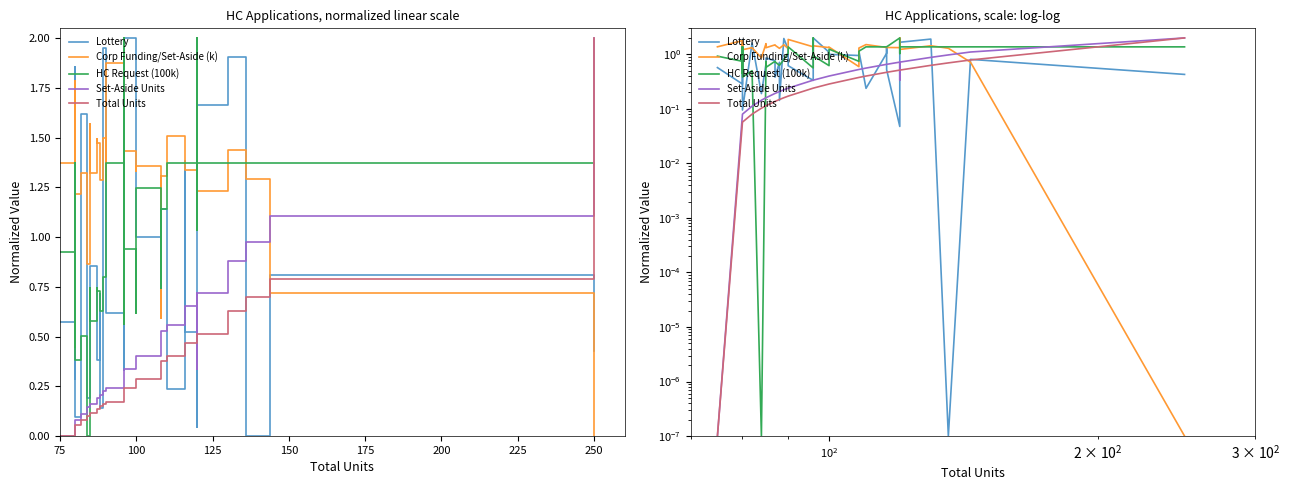

Reading right to left, extract all data points from this chart.

Lottery: 0.4	0.8	0.0	1.9	1.7	1.7	0.5	0.0	0.5	1.4	1.0	0.2	1.1	1.0	1.0	1.1	2.0	1.5	1.2	0.3	0.6	1.2	2.0	0.1	0.7	0.4	0.8	0.9	0.7	0.2	1.6	0.1	1.4	1.9	1.5	0.9	1.6	1.3	0.3	0.6
Corp Funding/Set-Aside (k): 0.0	0.7	1.3	1.4	1.2	1.3	2.0	1.3	1.3	1.3	1.3	1.5	1.3	0.6	1.4	1.3	1.4	1.1	0.9	1.4	1.9	1.3	1.5	1.3	1.3	1.5	1.5	1.3	1.6	0.9	1.3	1.2	0.9	1.6	1.6	1.3	1.6	1.6	1.8	1.4
HC Request (100k): 1.4	1.4	1.4	1.4	1.4	1.0	1.4	2.0	1.4	1.4	1.4	1.4	1.1	0.7	1.2	0.6	0.9	2.0	0.7	0.6	1.4	1.1	0.8	0.6	0.6	0.7	0.7	0.6	0.7	0.0	0.5	0.4	0.7	1.4	1.4	0.4	1.3	1.4	0.7	0.9
Set-Aside Units: 2.0	1.1	1.0	0.9	0.7	0.7	0.3	0.7	0.7	0.7	0.7	0.6	0.5	0.5	0.4	0.4	0.3	0.3	0.3	0.3	0.2	0.2	0.2	0.2	0.2	0.2	0.2	0.2	0.2	0.1	0.1	0.1	0.1	0.1	0.1	0.1	0.1	0.1	0.1	0.0
Total Units: 2.0	0.8	0.7	0.6	0.5	0.5	0.5	0.5	0.5	0.5	0.5	0.4	0.4	0.4	0.3	0.3	0.2	0.2	0.2	0.2	0.2	0.2	0.2	0.1	0.1	0.1	0.1	0.1	0.1	0.1	0.1	0.1	0.1	0.1	0.1	0.1	0.1	0.1	0.1	0.0